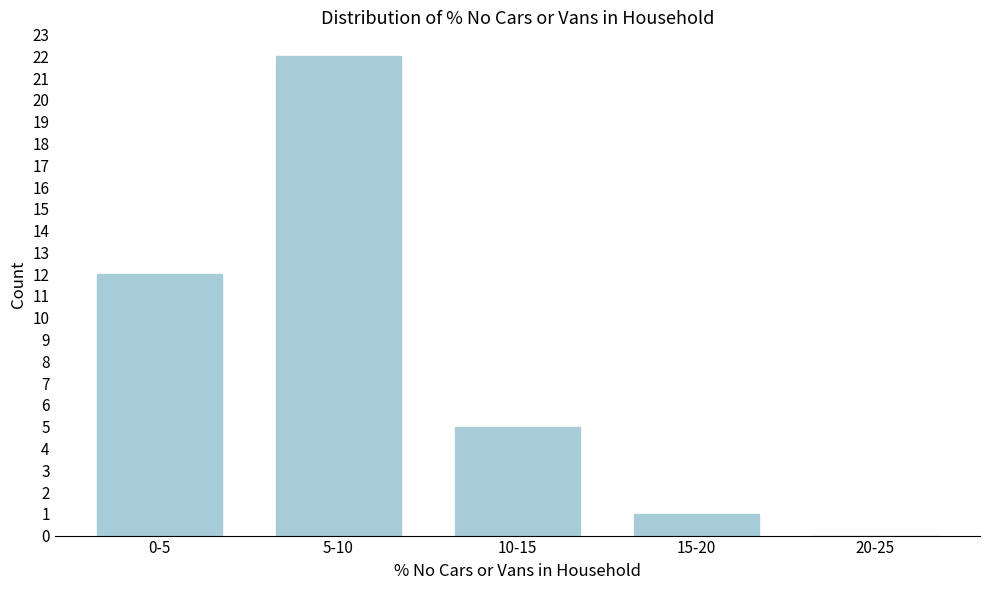

Reading left to right, list all the values displayed in this chart.

0-5=12	5-10=22	10-15=5	15-20=1	20-25=0